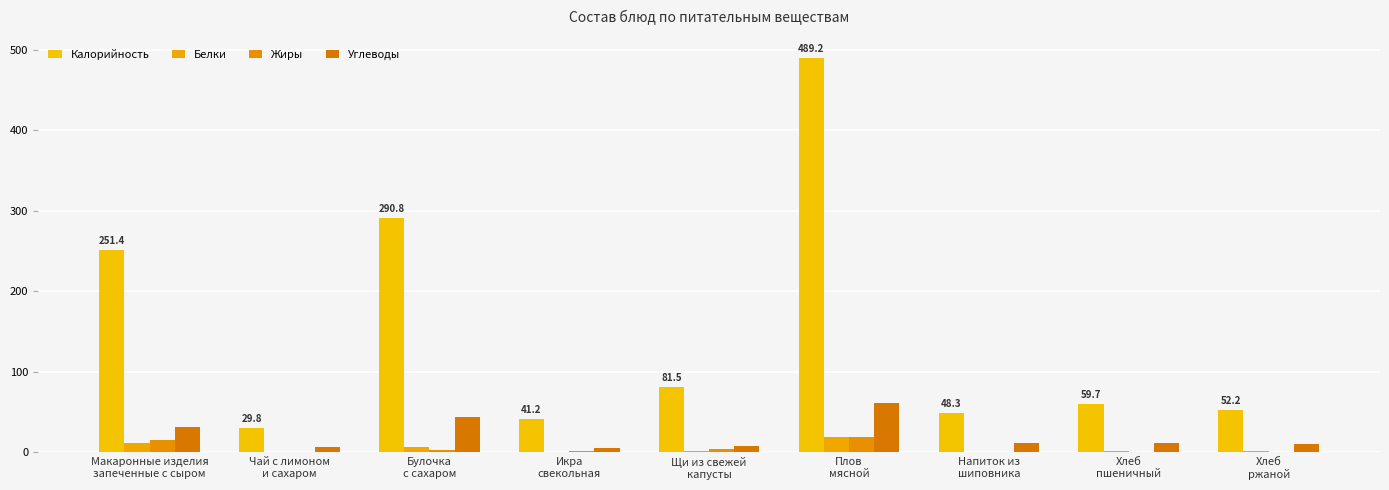

Rank the categories by Белки value from lowest to highest.

Чай с лимоном
и сахаром, Напиток из
шиповника, Икра
свекольная, Хлеб
пшеничный, Хлеб
ржаной, Щи из свежей
капусты, Булочка
с сахаром, Макаронные изделия
запеченные с сыром, Плов
мясной